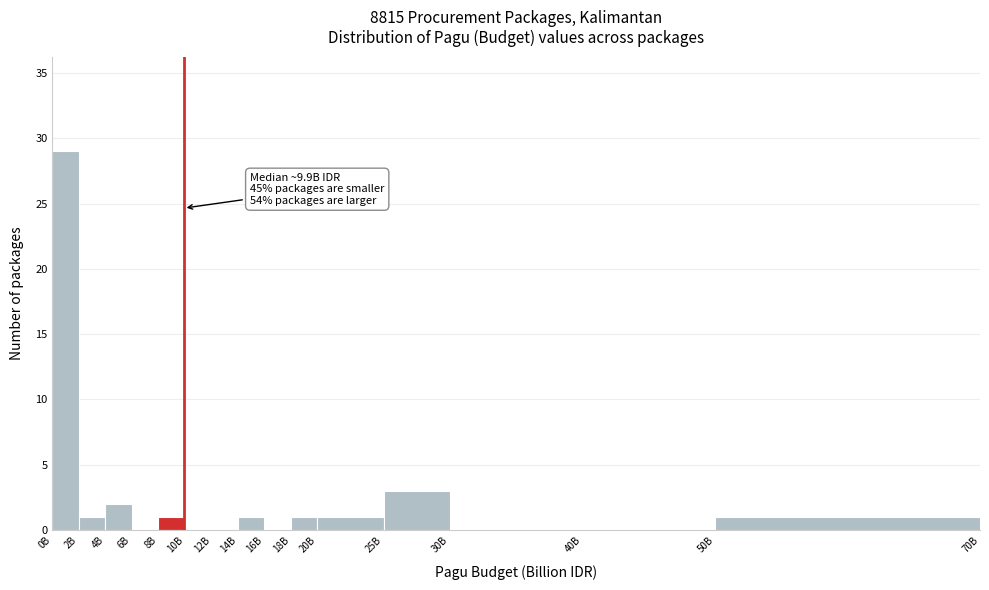

Reading left to right, extract all data points from this chart.

0B=29	2B=1	4B=2	6B=0	8B=1	10B=0	12B=0	14B=1	16B=0	18B=1	20B=1	25B=3	30B=0	40B=0	50B=1